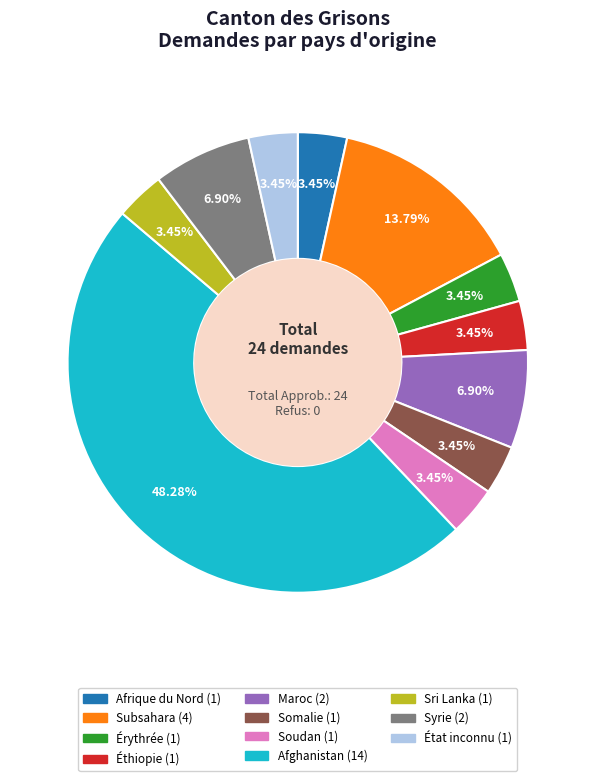

What is the ratio of the value at Érythrée to the value at Sri Lanka?

1.0